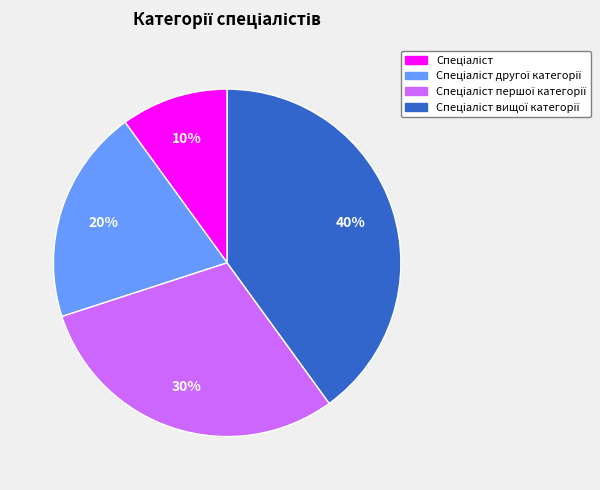

How many segments does this pie chart have?

4